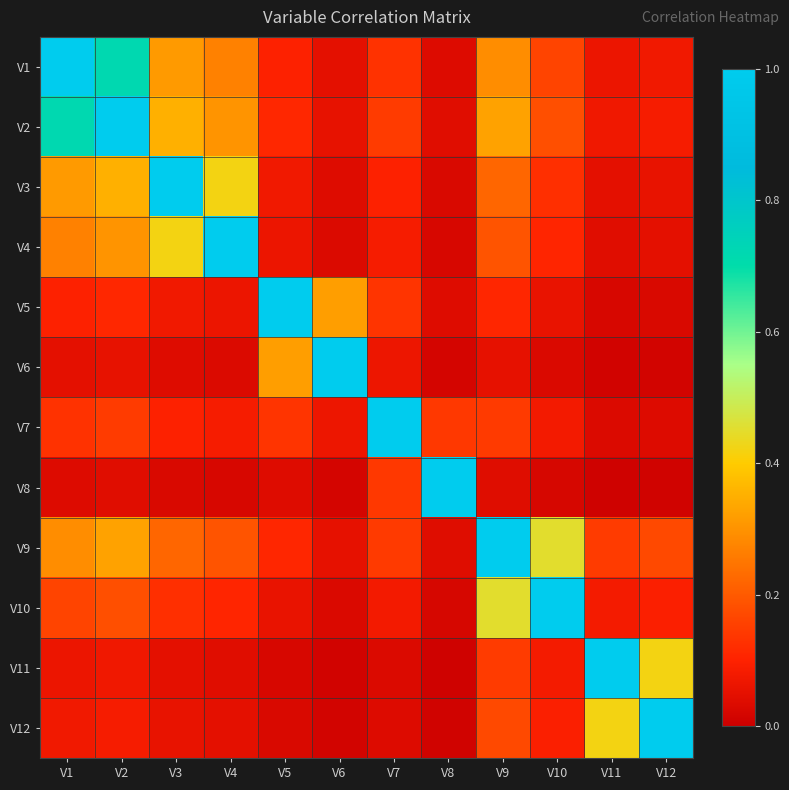

Reading left to right, what are all the values shown in this chart?

V1: V1=1.0	V2=0.7	V3=0.3	V4=0.3	V5=0.1	V6=0.0	V7=0.1	V8=0.0	V9=0.3	V10=0.2	V11=0.1	V12=0.1
V2: V1=0.7	V2=1.0	V3=0.4	V4=0.3	V5=0.1	V6=0.1	V7=0.1	V8=0.0	V9=0.3	V10=0.2	V11=0.1	V12=0.1
V3: V1=0.3	V2=0.4	V3=1.0	V4=0.4	V5=0.1	V6=0.0	V7=0.1	V8=0.0	V9=0.2	V10=0.1	V11=0.0	V12=0.1
V4: V1=0.3	V2=0.3	V3=0.4	V4=1.0	V5=0.1	V6=0.0	V7=0.1	V8=0.0	V9=0.2	V10=0.1	V11=0.0	V12=0.0
V5: V1=0.1	V2=0.1	V3=0.1	V4=0.1	V5=1.0	V6=0.3	V7=0.1	V8=0.0	V9=0.1	V10=0.1	V11=0.0	V12=0.0
V6: V1=0.0	V2=0.1	V3=0.0	V4=0.0	V5=0.3	V6=1.0	V7=0.1	V8=0.0	V9=0.1	V10=0.0	V11=0.0	V12=0.0
V7: V1=0.1	V2=0.1	V3=0.1	V4=0.1	V5=0.1	V6=0.1	V7=1.0	V8=0.1	V9=0.1	V10=0.1	V11=0.0	V12=0.0
V8: V1=0.0	V2=0.0	V3=0.0	V4=0.0	V5=0.0	V6=0.0	V7=0.1	V8=1.0	V9=0.0	V10=0.0	V11=0.0	V12=0.0
V9: V1=0.3	V2=0.3	V3=0.2	V4=0.2	V5=0.1	V6=0.1	V7=0.1	V8=0.0	V9=1.0	V10=0.5	V11=0.1	V12=0.2
V10: V1=0.2	V2=0.2	V3=0.1	V4=0.1	V5=0.1	V6=0.0	V7=0.1	V8=0.0	V9=0.5	V10=1.0	V11=0.1	V12=0.1
V11: V1=0.1	V2=0.1	V3=0.0	V4=0.0	V5=0.0	V6=0.0	V7=0.0	V8=0.0	V9=0.1	V10=0.1	V11=1.0	V12=0.4
V12: V1=0.1	V2=0.1	V3=0.1	V4=0.0	V5=0.0	V6=0.0	V7=0.0	V8=0.0	V9=0.2	V10=0.1	V11=0.4	V12=1.0